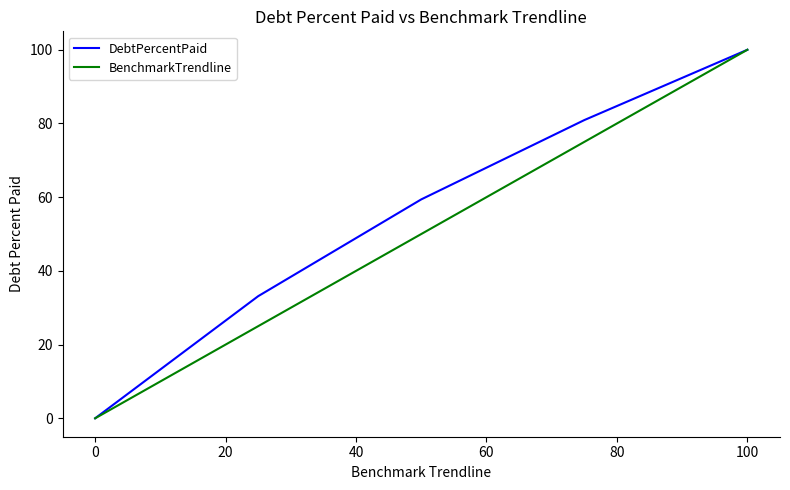

List the series in order of their overall mean, highest first.

DebtPercentPaid, BenchmarkTrendline